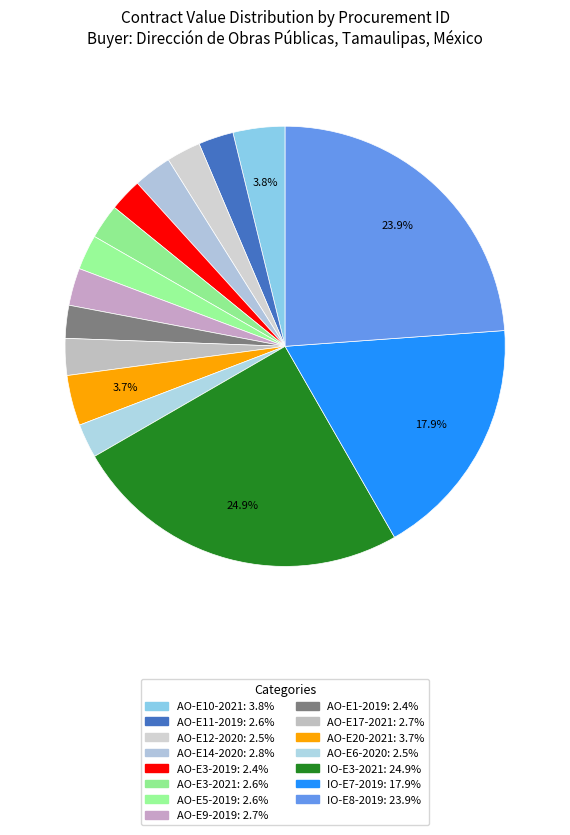

What percentage is the AO-E10-2021 slice, to the nearest percent?

4%